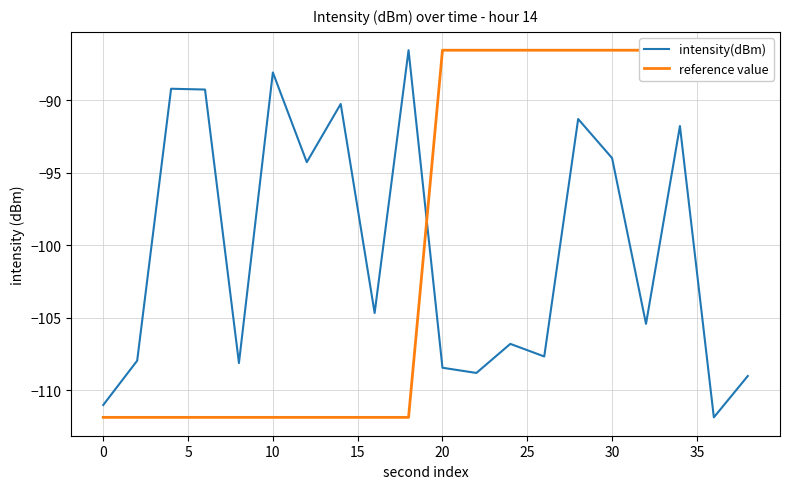

After their last crossing, which series has the higher values: intensity(dBm) or reference value?

reference value